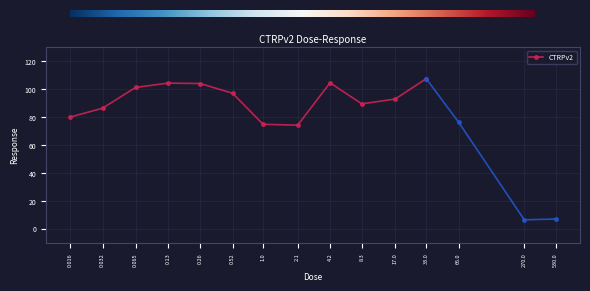

Reading right to left, extract all data points from this chart.

530.0=7.1	270.0=6.6	66.0=76.4	33.0=107.5	17.0=92.9	8.3=89.5	4.2=104.5	2.1=74.2	1.0=74.8	0.52=97.0	0.26=104.0	0.13=104.3	0.065=101.2	0.032=86.3	0.016=80.0